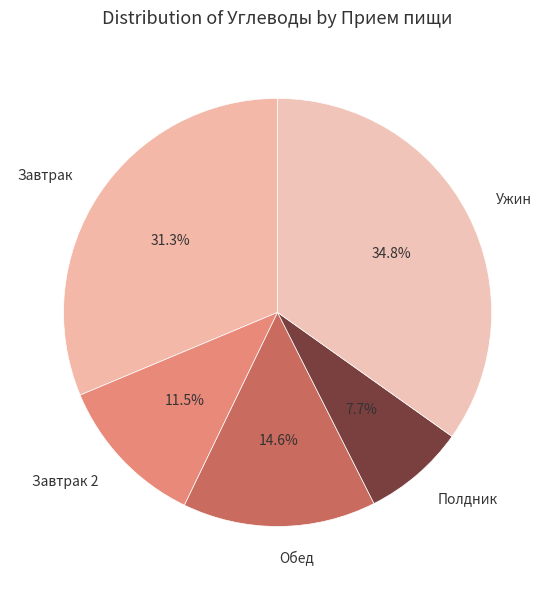

Count the number of slices in the pie.

5